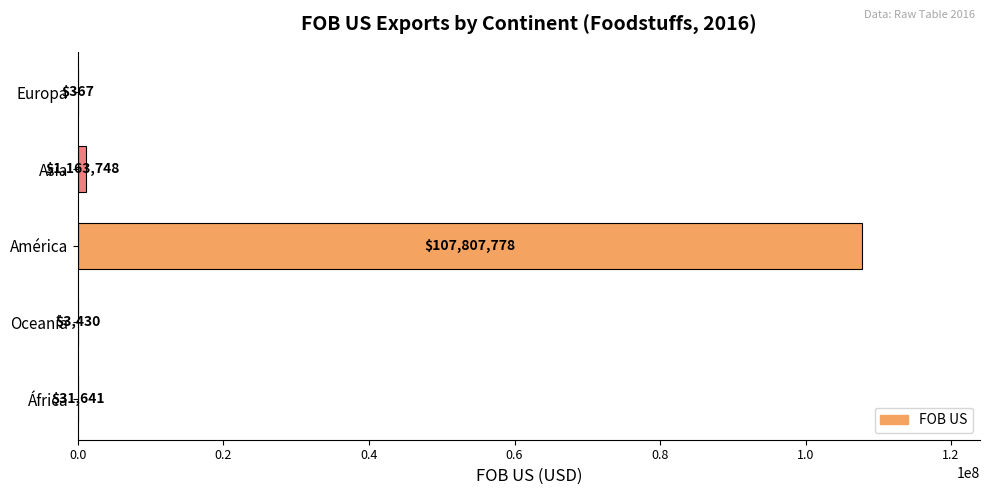

Count the number of data series in this chart.

1